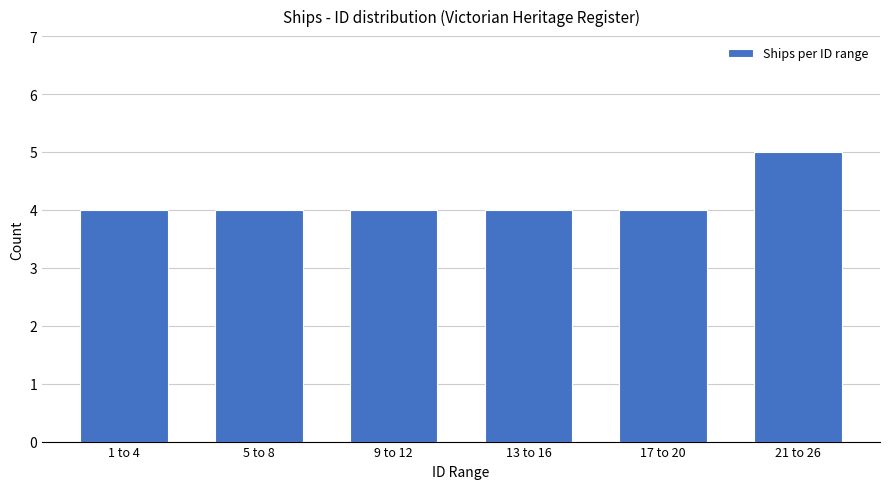

Reading left to right, extract all data points from this chart.

4	4	4	4	4	5